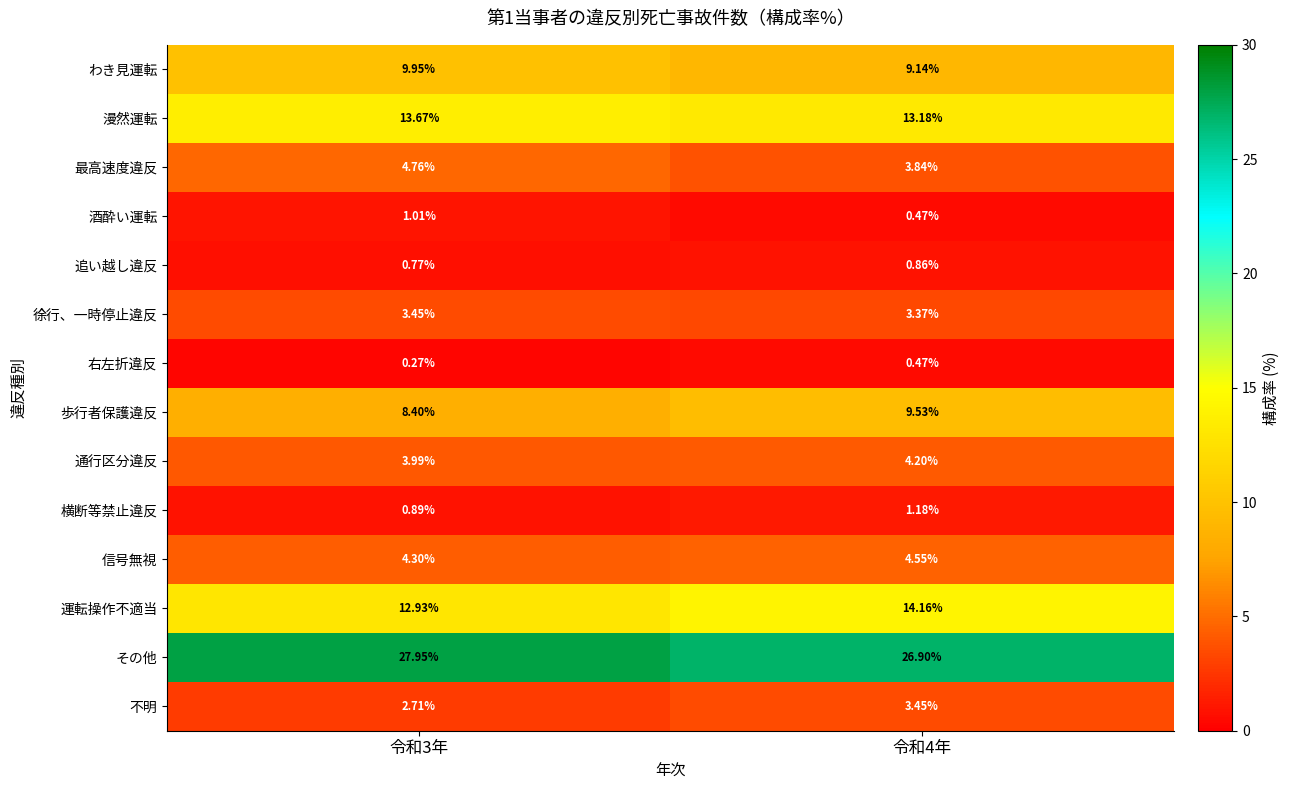

Between 令和3年 and 令和4年, which series saw the biggest shift?

運転操作不適当